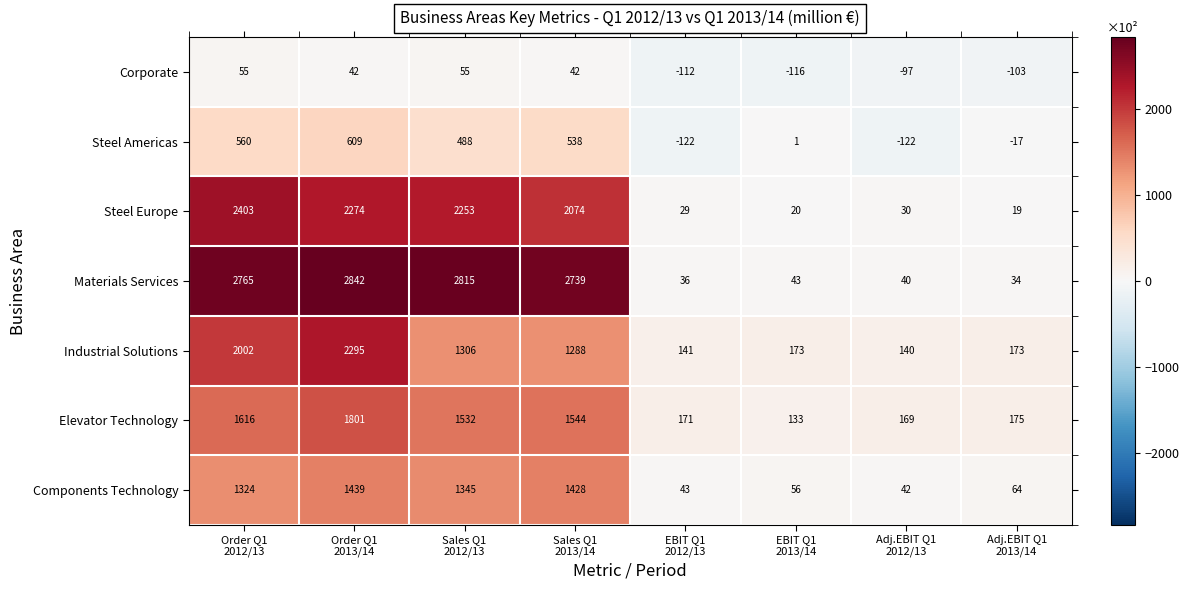

Which series has the widest spread of values?

Materials Services